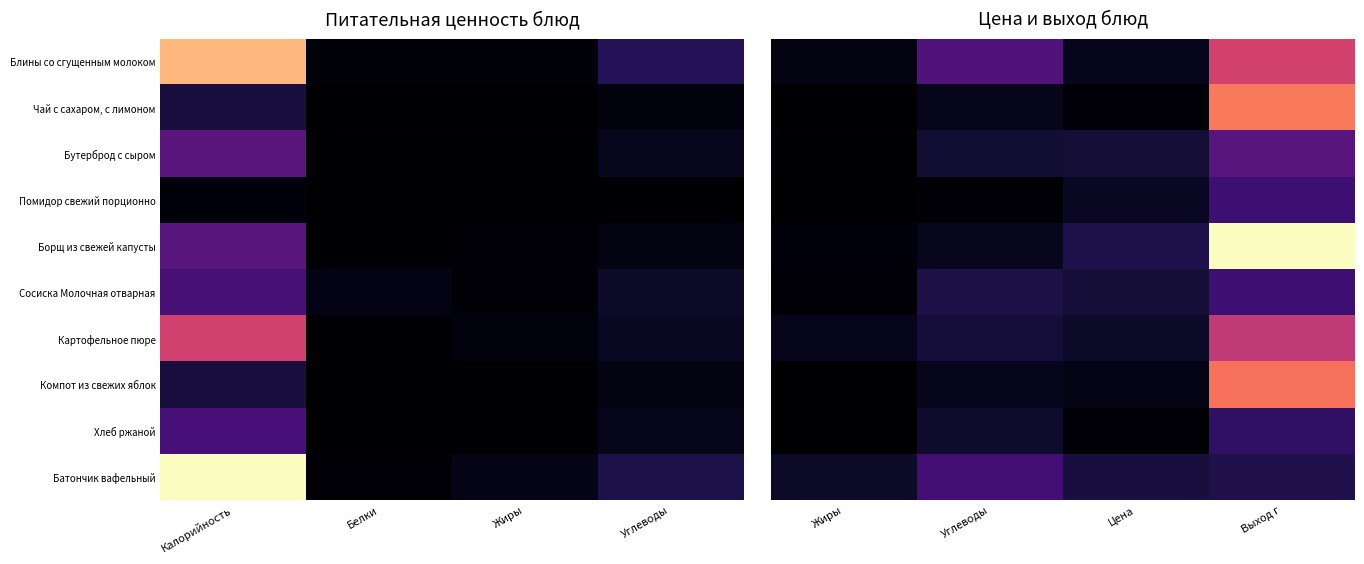

What is the spread (max minus min) of values at Жиры?

0.1